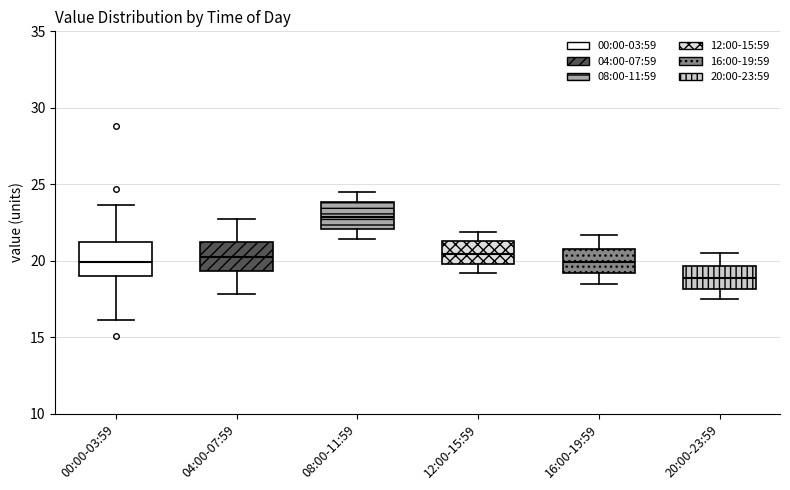

Where is the upper edge of the box for 08:00-11:59 on the y-axis? The values are not printed on the chart, so give them approximately, as read against the axis.

24.0